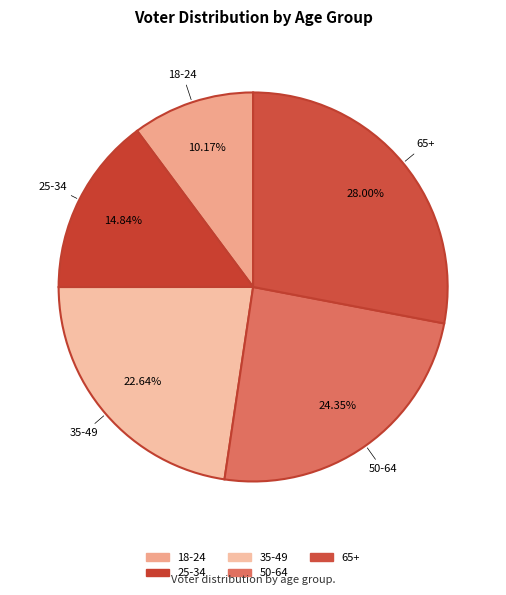

Rank the categories by value from lowest to highest.

18-24, 25-34, 35-49, 50-64, 65+